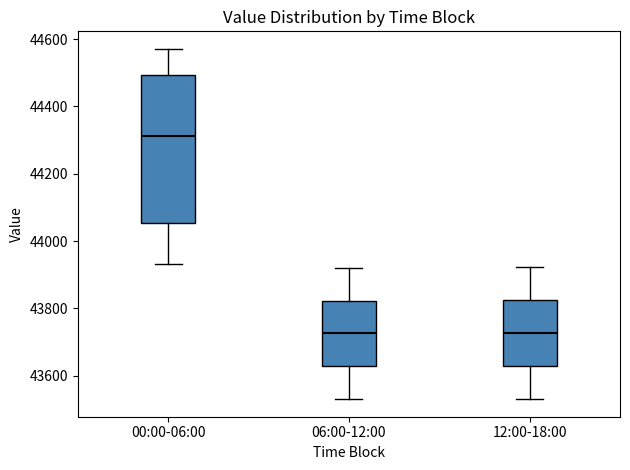

Reading left to right, read every box against the y-axis: the position of its median line, the range the box covers, and the ends of its whiskers. The values are not printed on the chart, so give them approximately, as read against the axis.

00:00-06:00: median 44320, box 44060 to 44500, whiskers 43940 to 44580
06:00-12:00: median 43720, box 43620 to 43820, whiskers 43540 to 43920
12:00-18:00: median 43720, box 43620 to 43820, whiskers 43540 to 43920